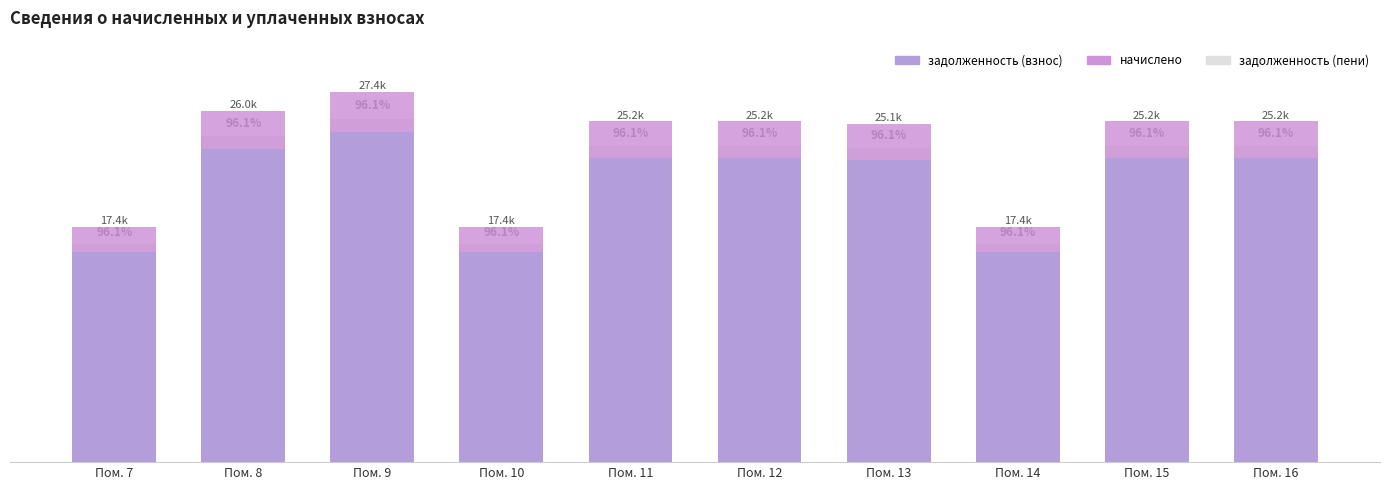

Reading left to right, list all the values displayed in this chart.

задолженность (пени): Пом. 7=18129.6	Пом. 8=27070.3	Пом. 9=28498.3	Пом. 10=18129.6	Пом. 11=26263.2	Пом. 12=26263.2	Пом. 13=26077.0	Пом. 14=18129.6	Пом. 15=26263.2	Пом. 16=26263.2
задолженность (взнос): Пом. 7=17428.8	Пом. 8=26023.9	Пом. 9=27396.7	Пом. 10=17428.8	Пом. 11=25248.0	Пом. 12=25248.0	Пом. 13=25069.0	Пом. 14=17428.8	Пом. 15=25248.0	Пом. 16=25248.0
начислено: Пом. 7=2102.4	Пом. 8=3139.2	Пом. 9=3304.8	Пом. 10=2102.4	Пом. 11=3045.6	Пом. 12=3045.6	Пом. 13=3024.0	Пом. 14=2102.4	Пом. 15=3045.6	Пом. 16=3045.6